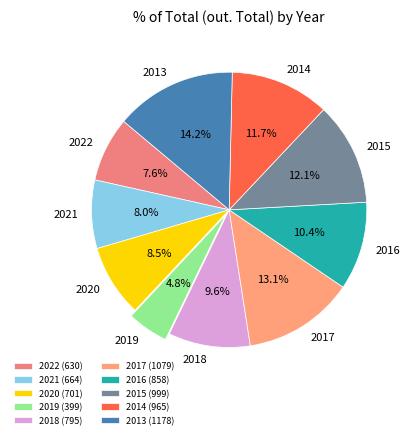

Count the number of slices in the pie.

10